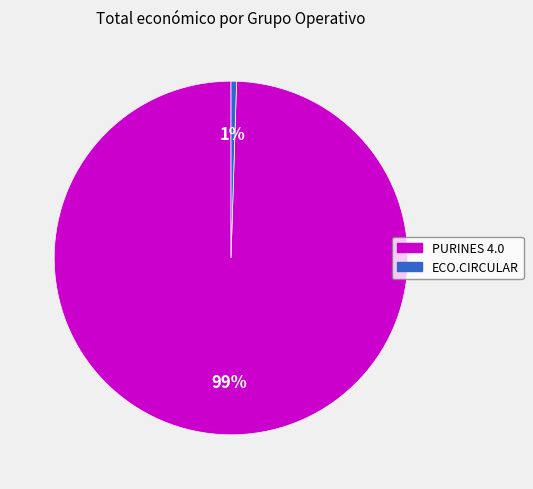

Is it true that ECO.CIRCULAR is 1% of the pie?

True